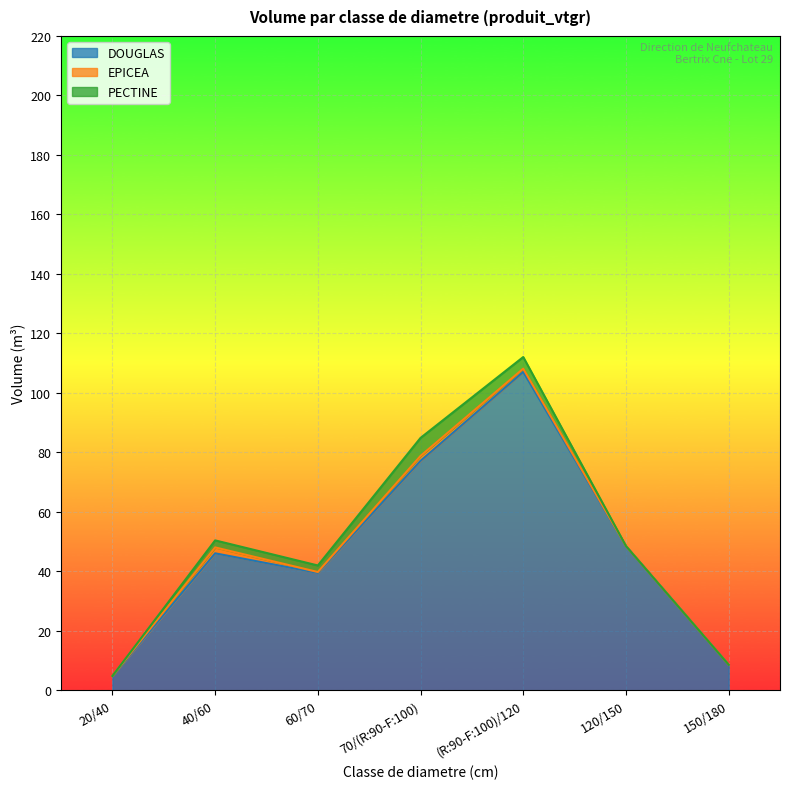

The EPICEA series shows 0.7 at 120/150. True or false?

False